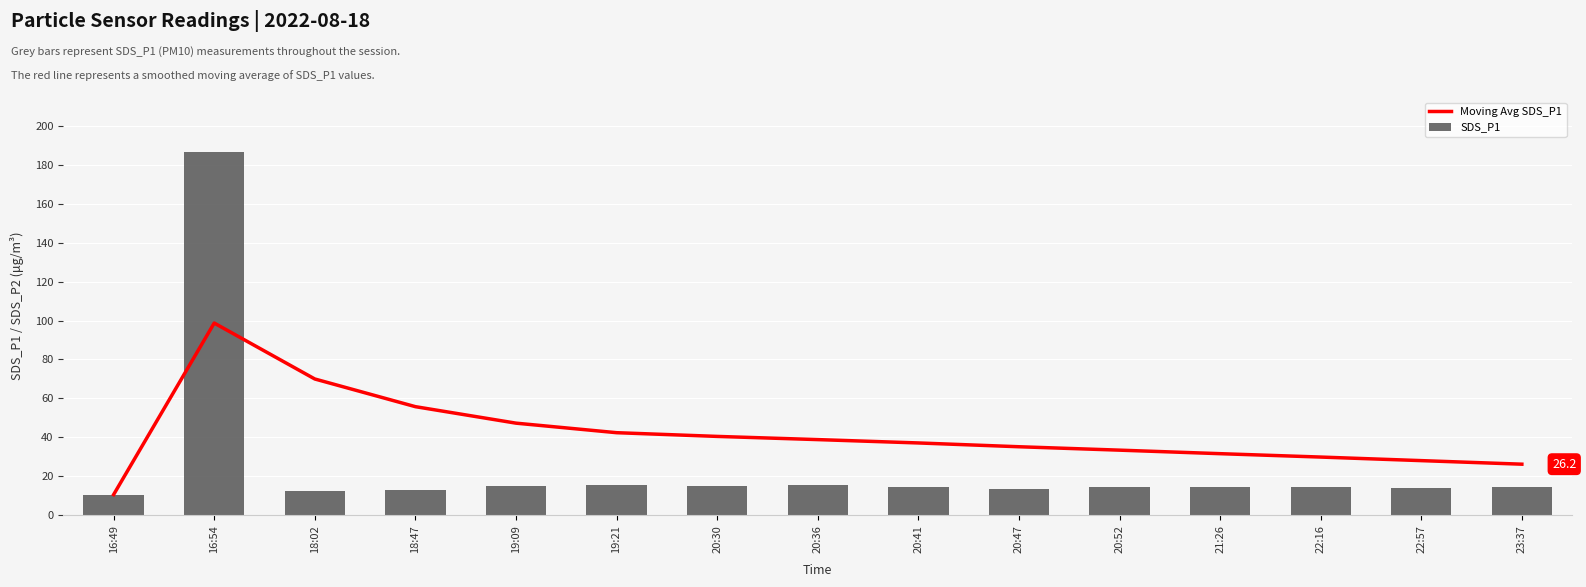

Where does the SDS_P1 series first go above 14?

16:54